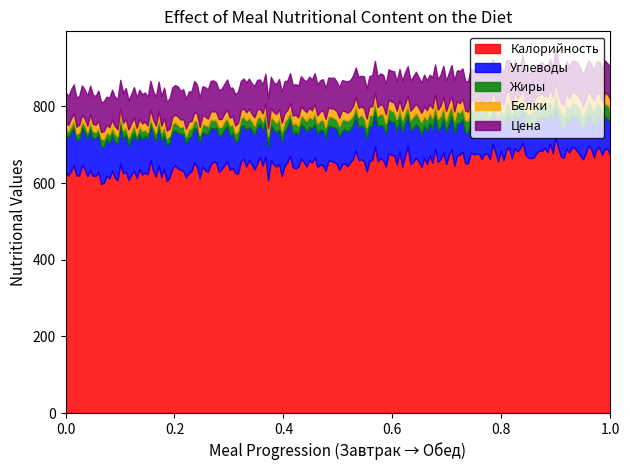

Is it true that Жиры equals 48.8 at Обед (итого)?

False